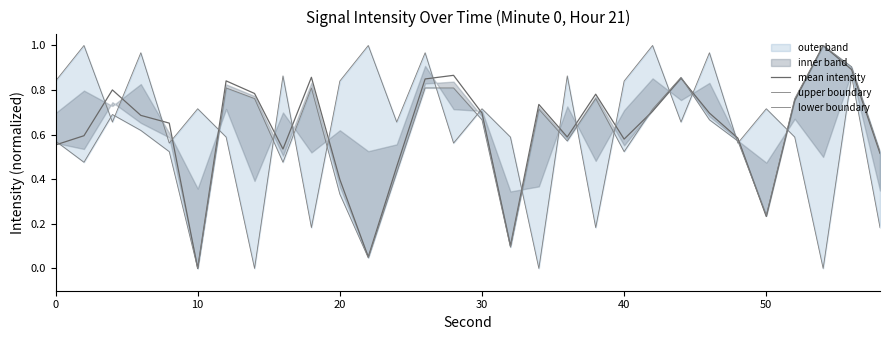

At which label does mean intensity reach its minimum?

10